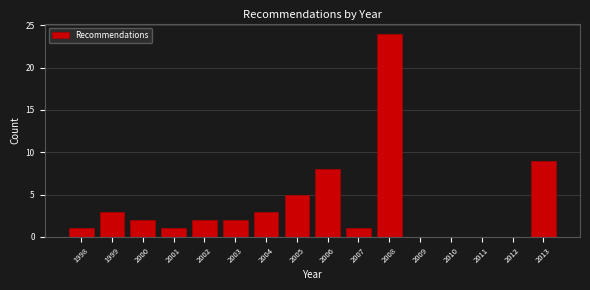

Reading left to right, transcribe all the data shown in this chart.

1998=1	1999=3	2000=2	2001=1	2002=2	2003=2	2004=3	2005=5	2006=8	2007=1	2008=24	2009=0	2010=0	2011=0	2012=0	2013=9